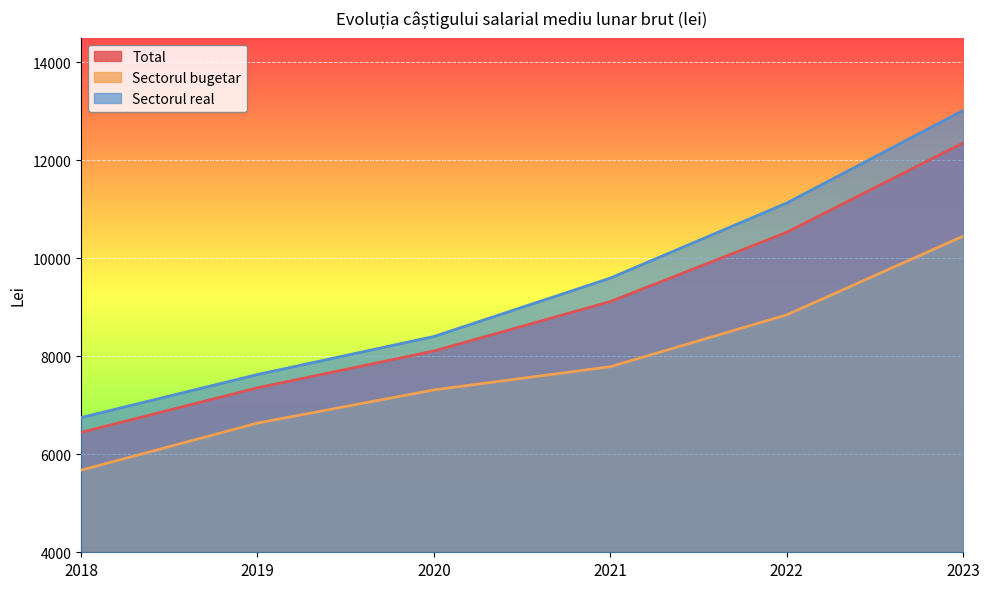

How many categories are shown in the chart?

6